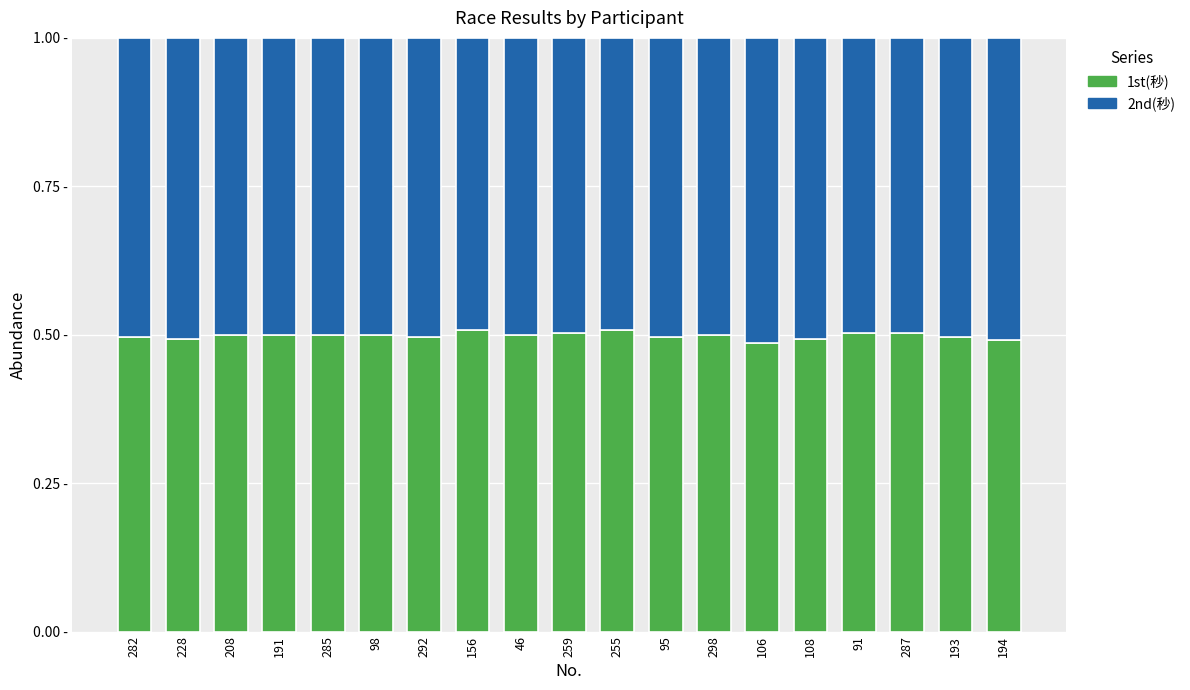

What is the average value of the 1st(秒) series?

0.5